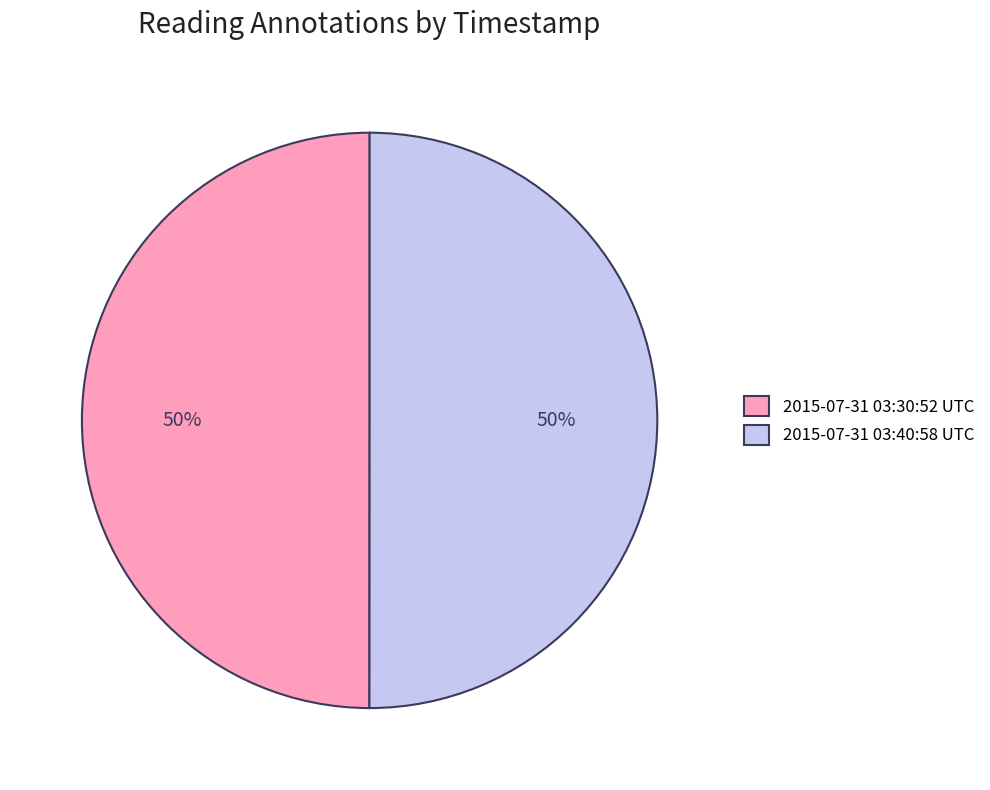

What is the ratio of the value at 2015-07-31 03:30:52 UTC to the value at 2015-07-31 03:40:58 UTC?

1.0